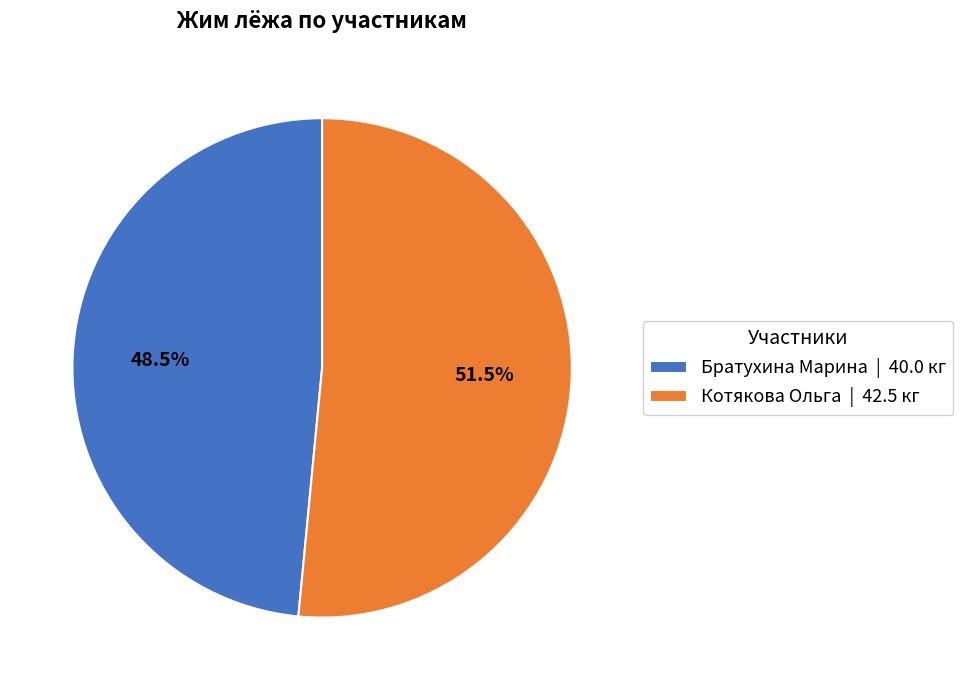

Does Братухина Марина account for over 50% of the chart?

No